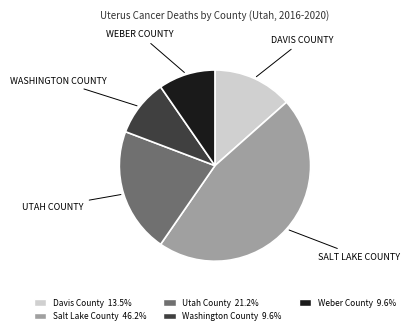

How many slices are in this pie chart?

5